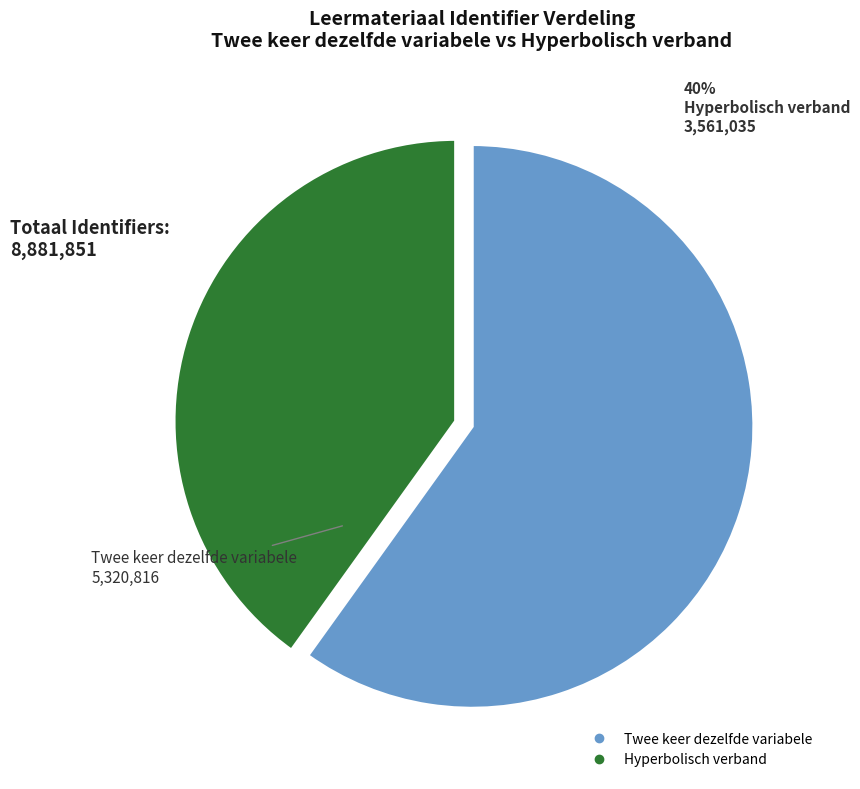

To the nearest percent, what percentage of the pie is Twee keer dezelfde variabele?

60%